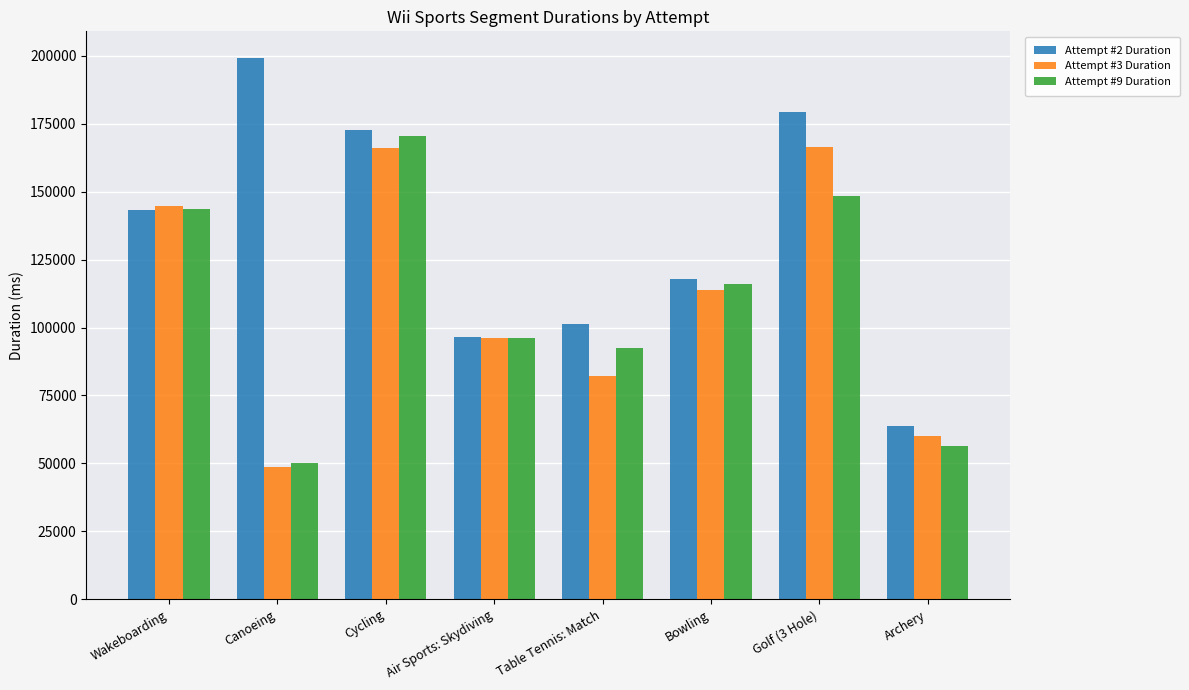

What is the label of the 6th bar from the left?

Bowling